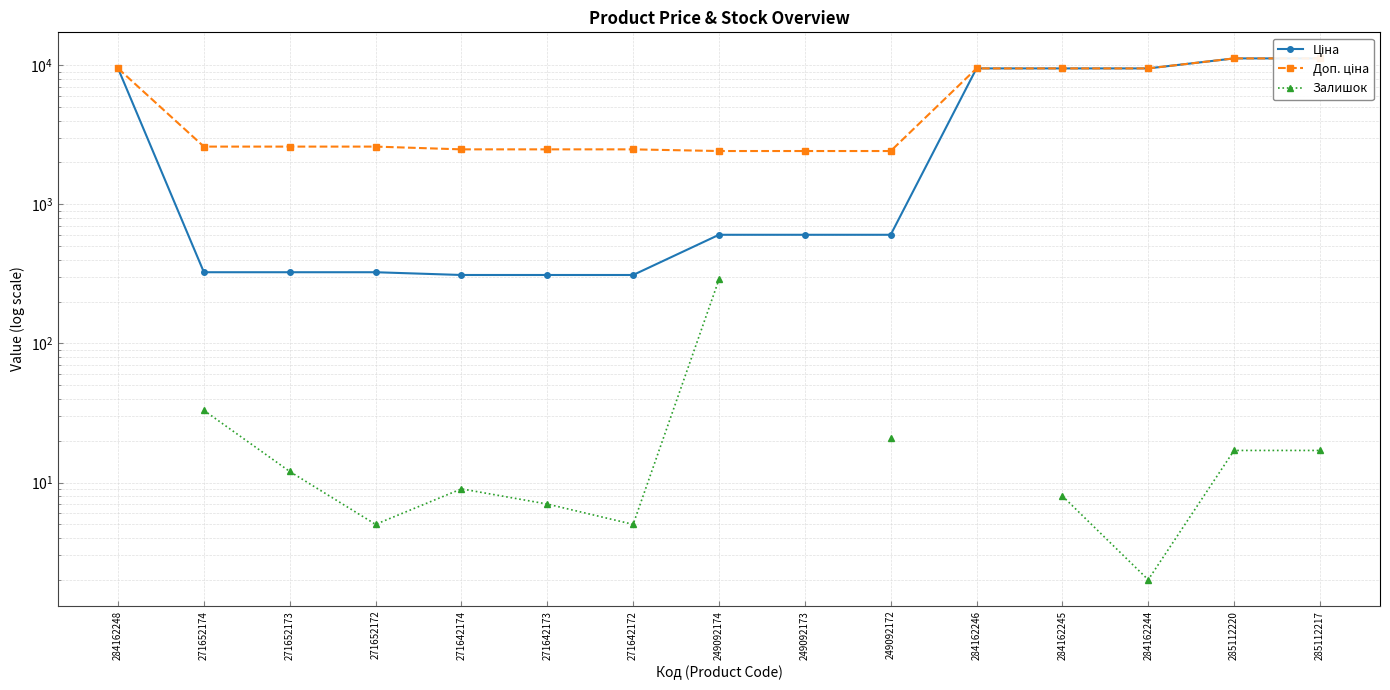

True or false: Залишок and Ціна intersect in this chart.

False